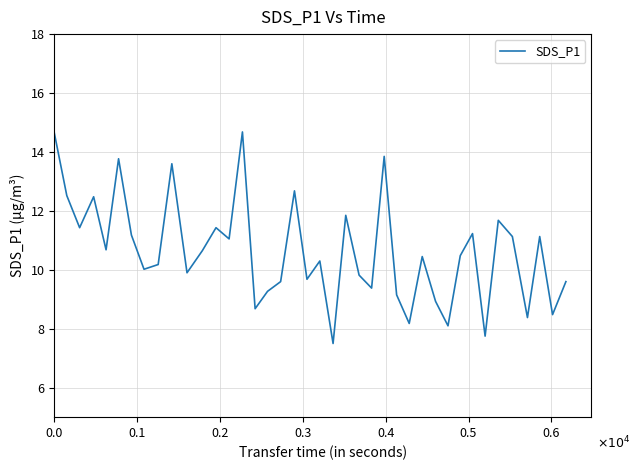

What is the smallest value displayed?

7.5